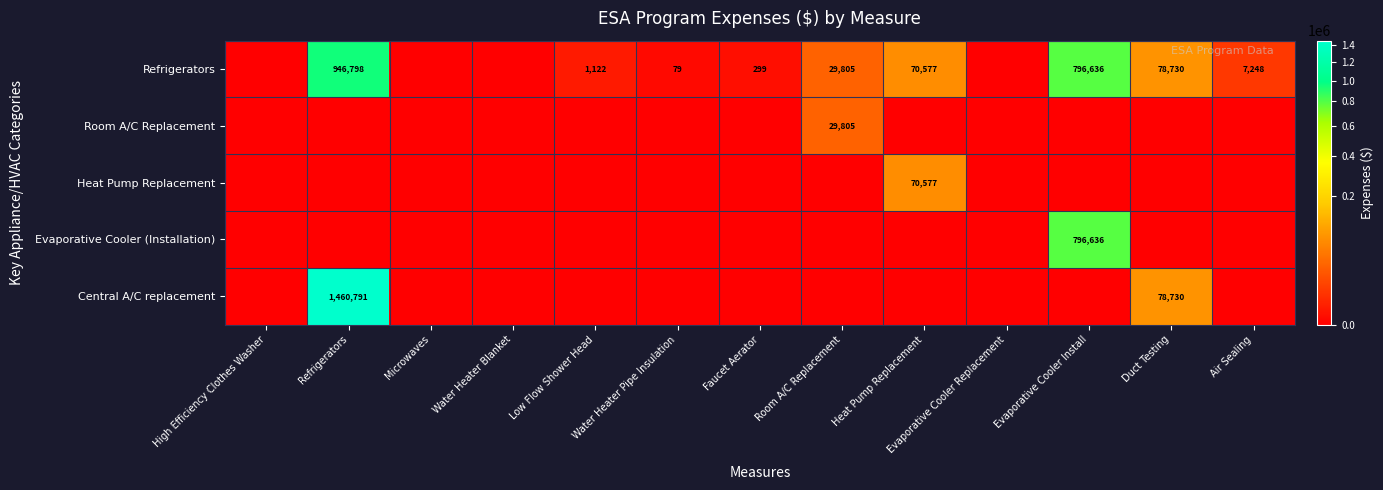

True or false: Refrigerators has a value of 946798 at Refrigerators.

True